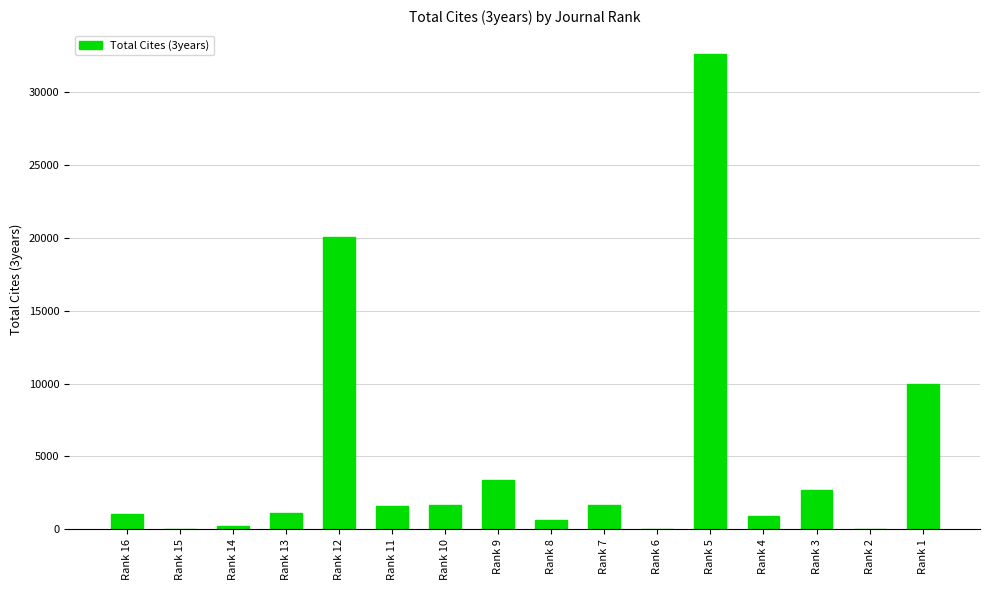

What is the sum of all values?

77586